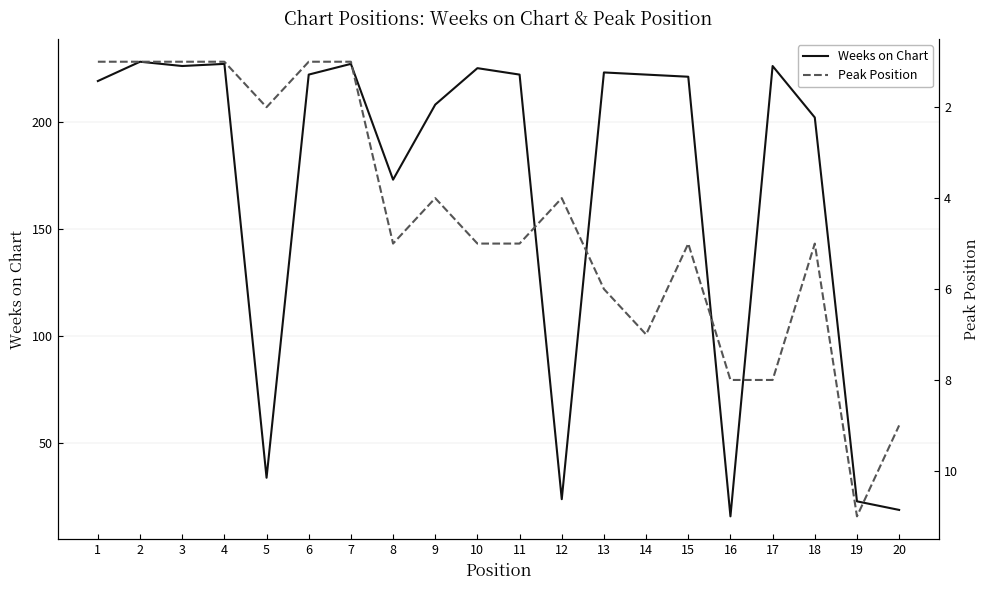

Rank the series at 2 from lowest to highest value.

Peak Position, Weeks on Chart